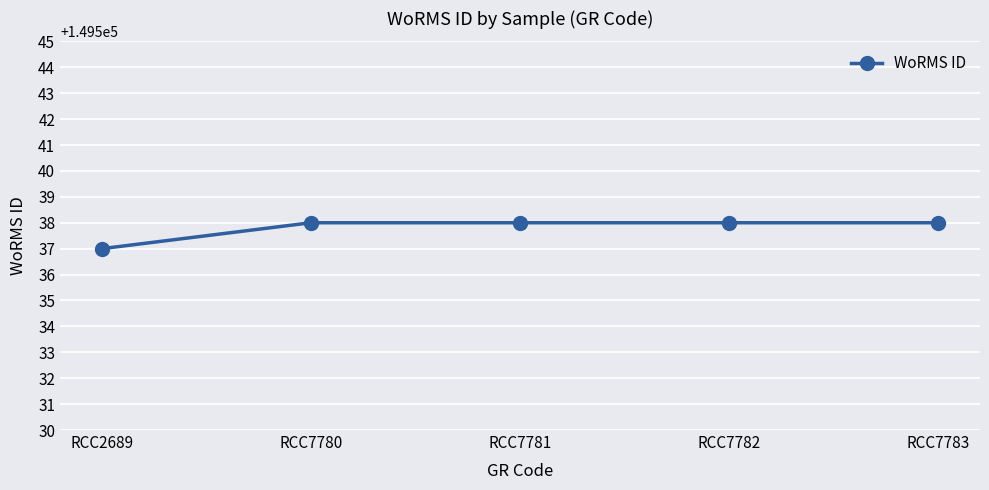

What is the maximum value shown in the chart?

149538